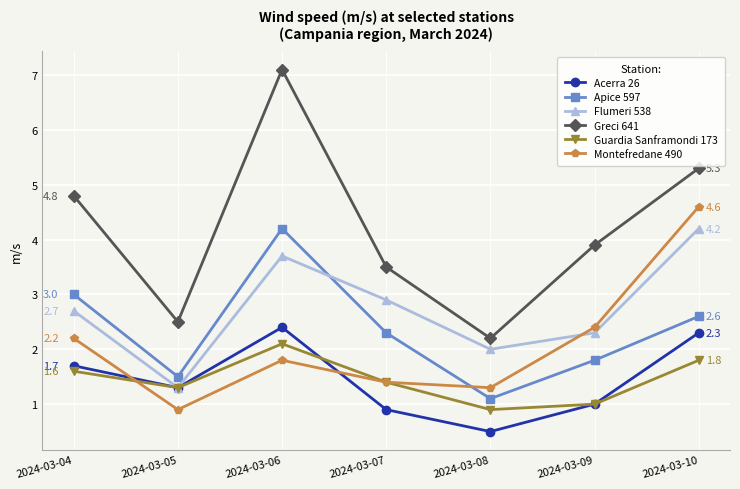

At which category does Montefredane 490 reach its first local valley?

2024-03-05